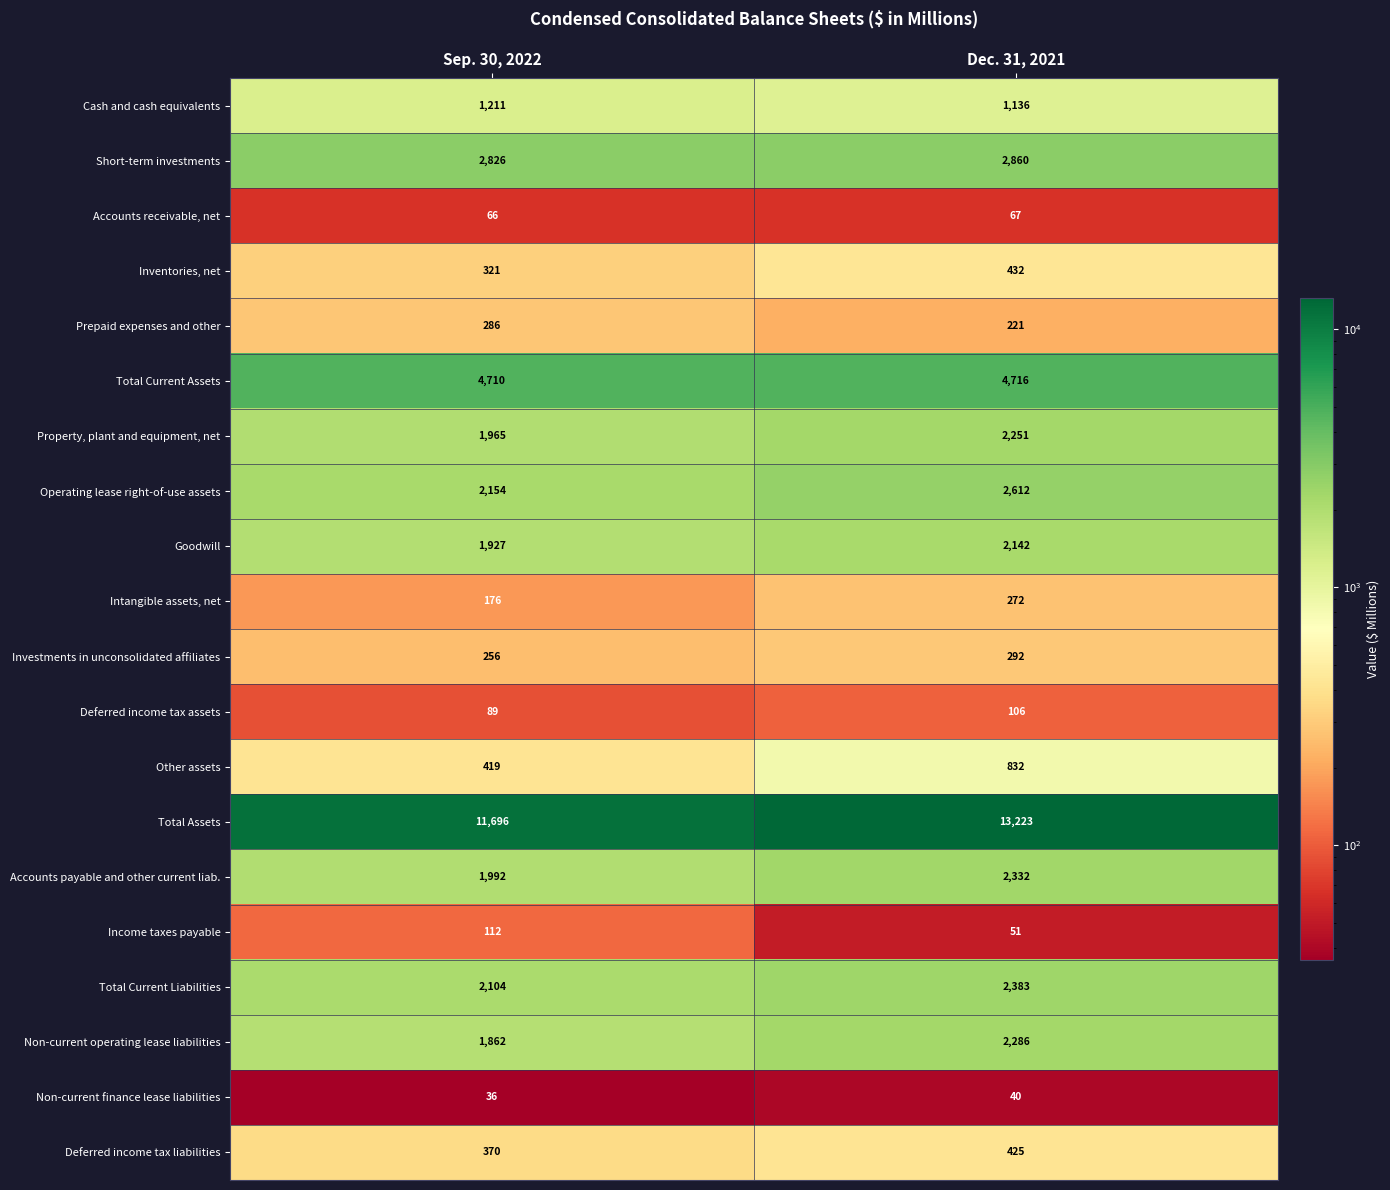

At Sep. 30, 2022, list the series in order from largest to smallest.

Total Assets, Total Current Assets, Short-term investments, Operating lease right-of-use assets, Total Current Liabilities, Accounts payable and other current liab., Property, plant and equipment, net, Goodwill, Non-current operating lease liabilities, Cash and cash equivalents, Other assets, Deferred income tax liabilities, Inventories, net, Prepaid expenses and other, Investments in unconsolidated affiliates, Intangible assets, net, Income taxes payable, Deferred income tax assets, Accounts receivable, net, Non-current finance lease liabilities